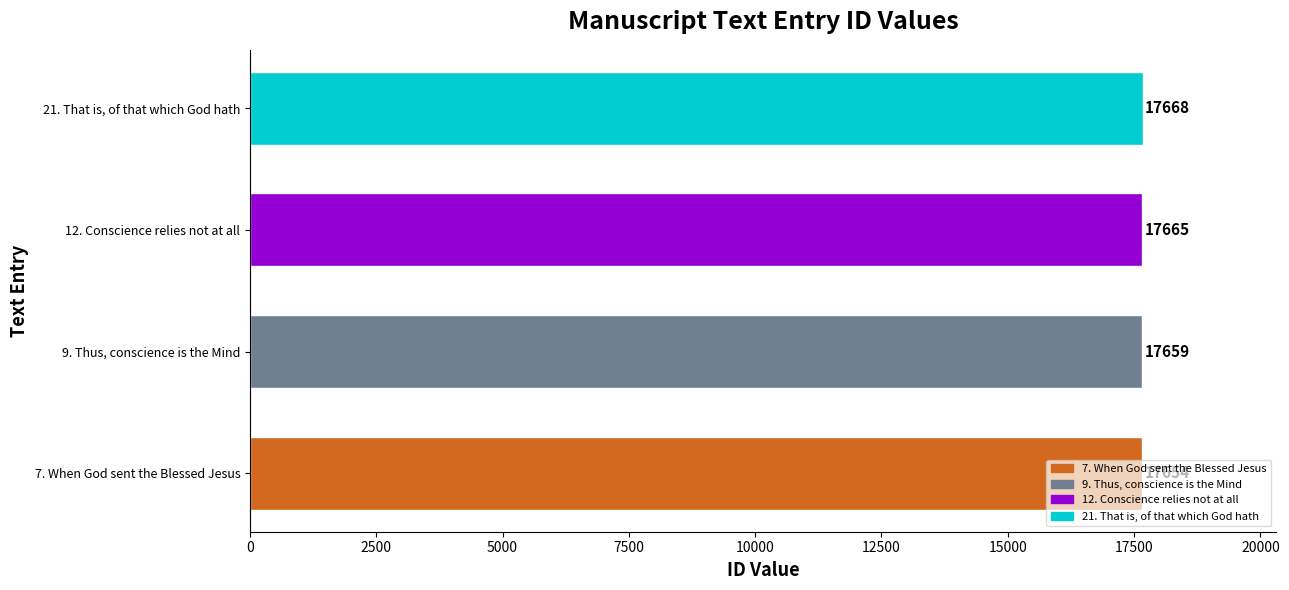

At which label is the value closest to 17661?

9. Thus, conscience is the Mind